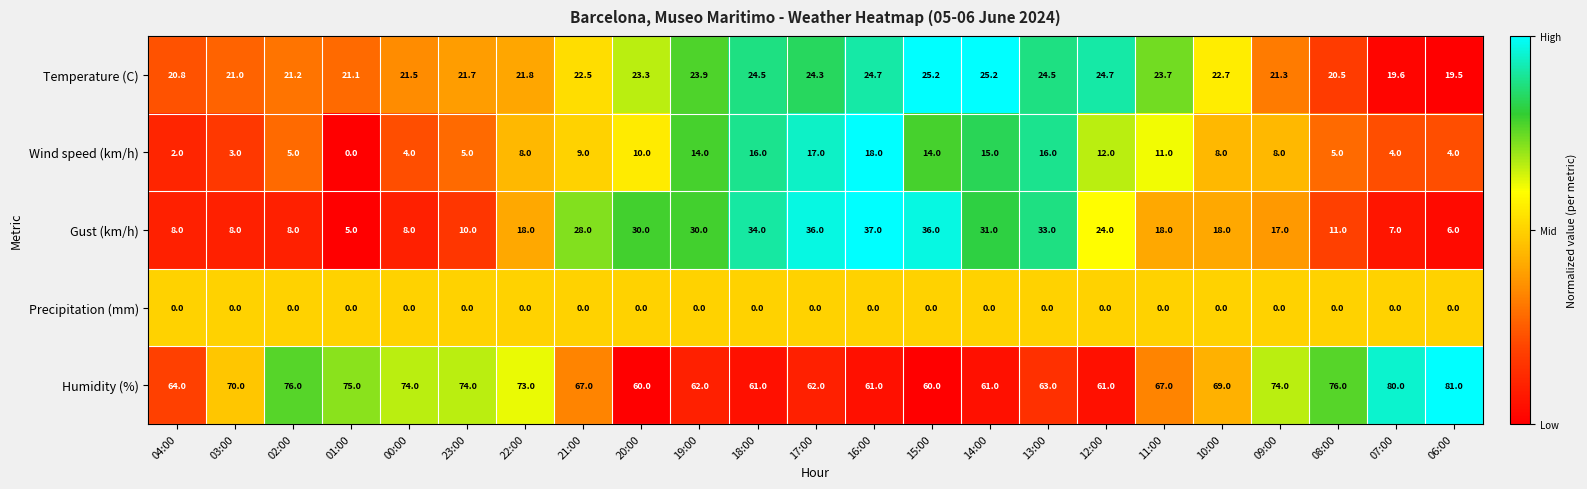

What is the difference between the highest and lowest values at 01:00?

75.0